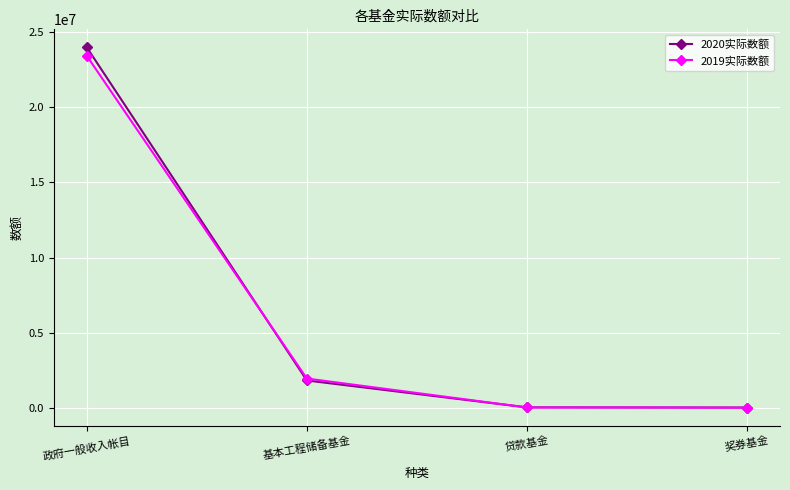

At how many categories does at least one series exceed 17598121?

1